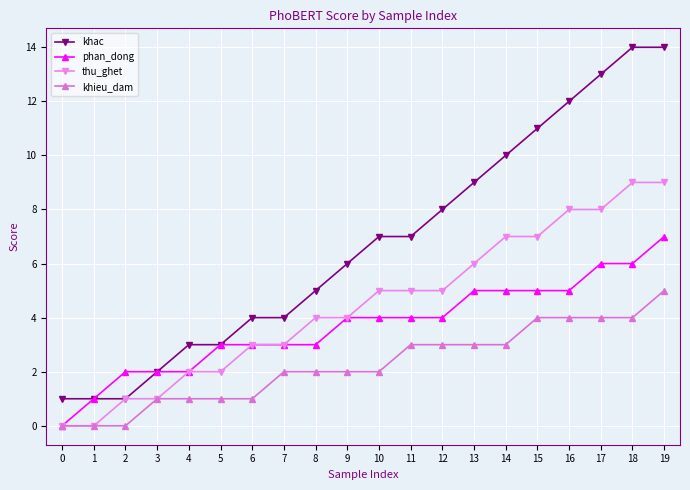

What is the difference between the khac values at 1 and 12?

7